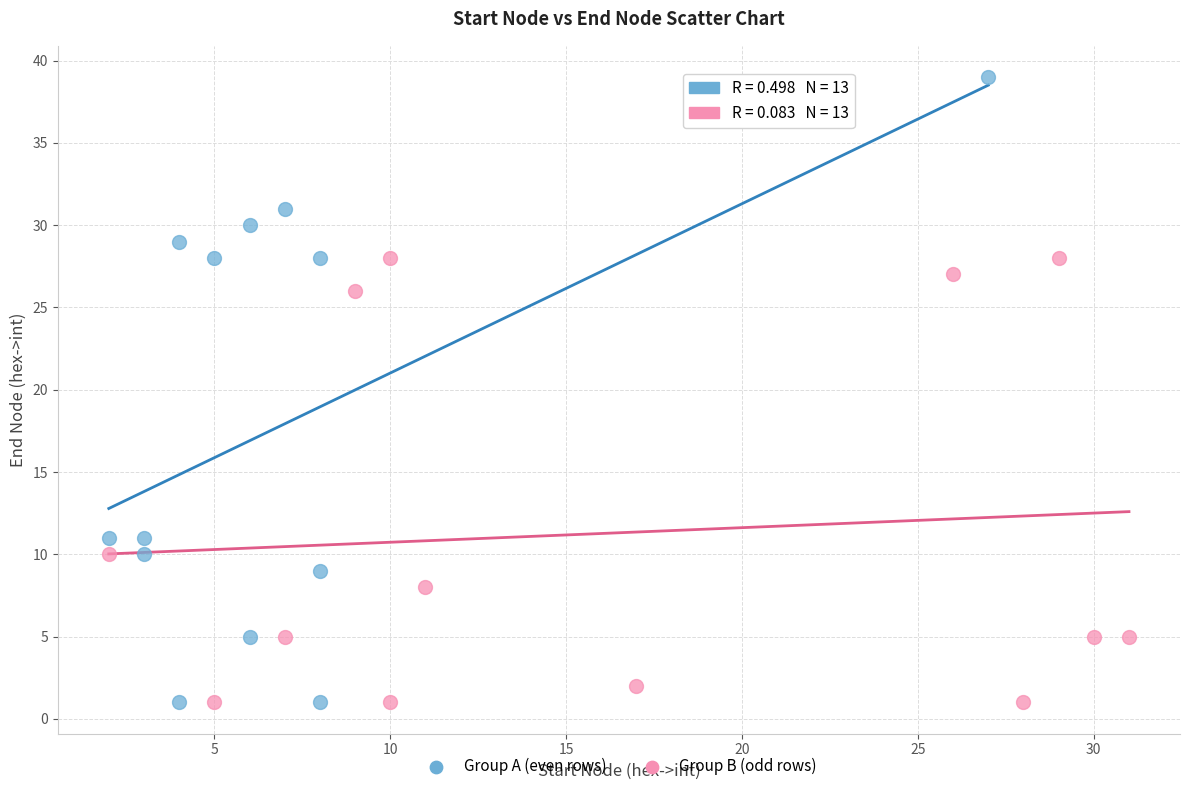

Which series has the widest spread of Y values?

Group A (even rows)